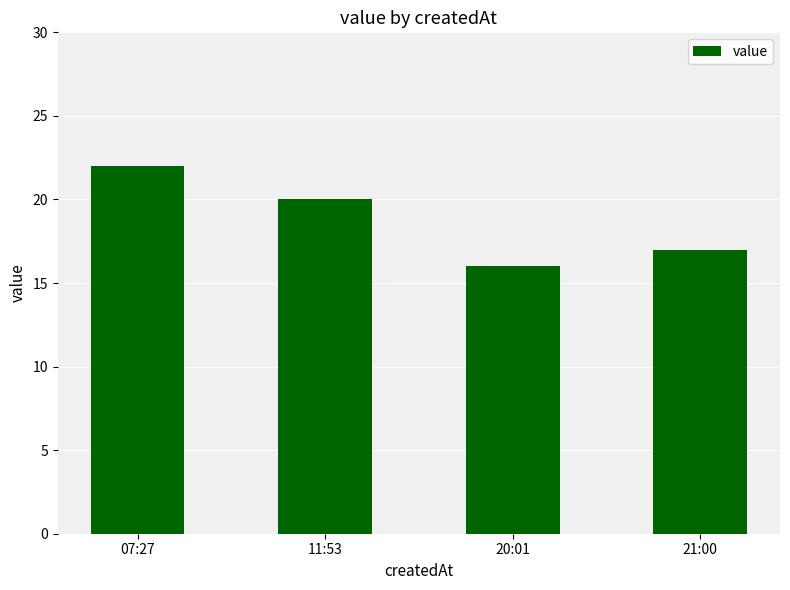

What is the change in value from 07:27 to 20:01?

-6